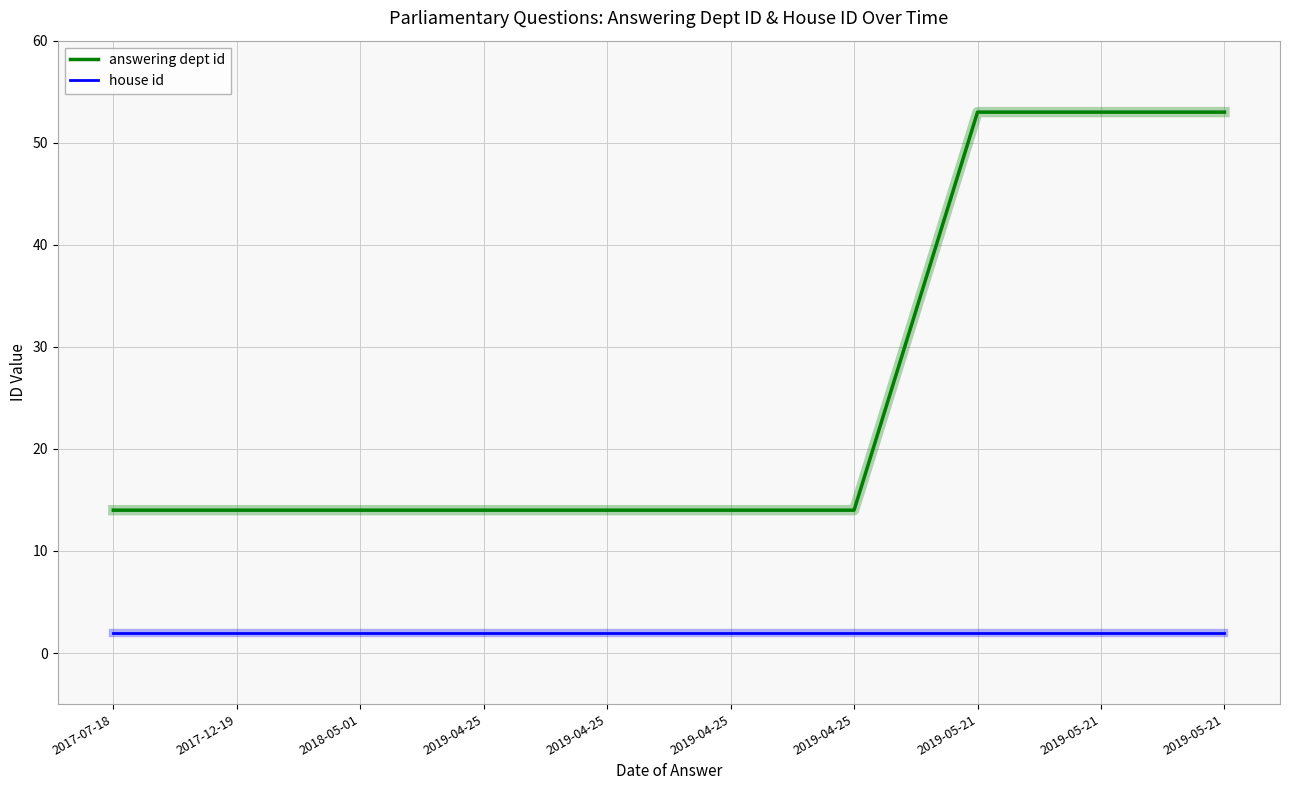

Is it true that answering dept id equals 14 at 2017-07-18?

True